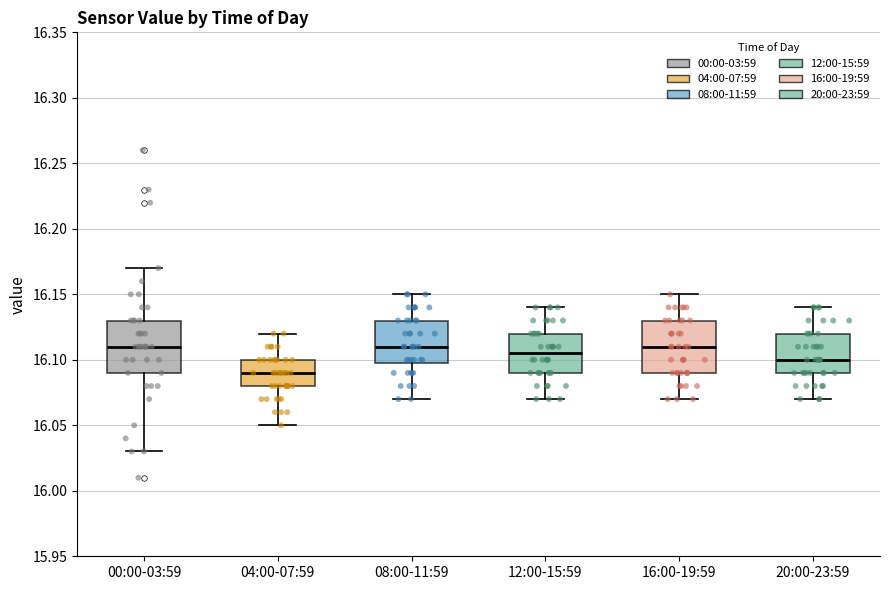

Reading left to right, transcribe this box plot: for each box, give where its median line is, the range the box spans, and where its two whiskers end, as read against the y-axis. The values are not printed on the chart, so give them approximately, as read against the axis.

00:00-03:59: median 16.110, box 16.090 to 16.130, whiskers 16.030 to 16.170
04:00-07:59: median 16.090, box 16.080 to 16.100, whiskers 16.050 to 16.120
08:00-11:59: median 16.110, box 16.100 to 16.130, whiskers 16.070 to 16.150
12:00-15:59: median 16.105, box 16.090 to 16.120, whiskers 16.070 to 16.140
16:00-19:59: median 16.110, box 16.090 to 16.130, whiskers 16.070 to 16.150
20:00-23:59: median 16.100, box 16.090 to 16.120, whiskers 16.070 to 16.140